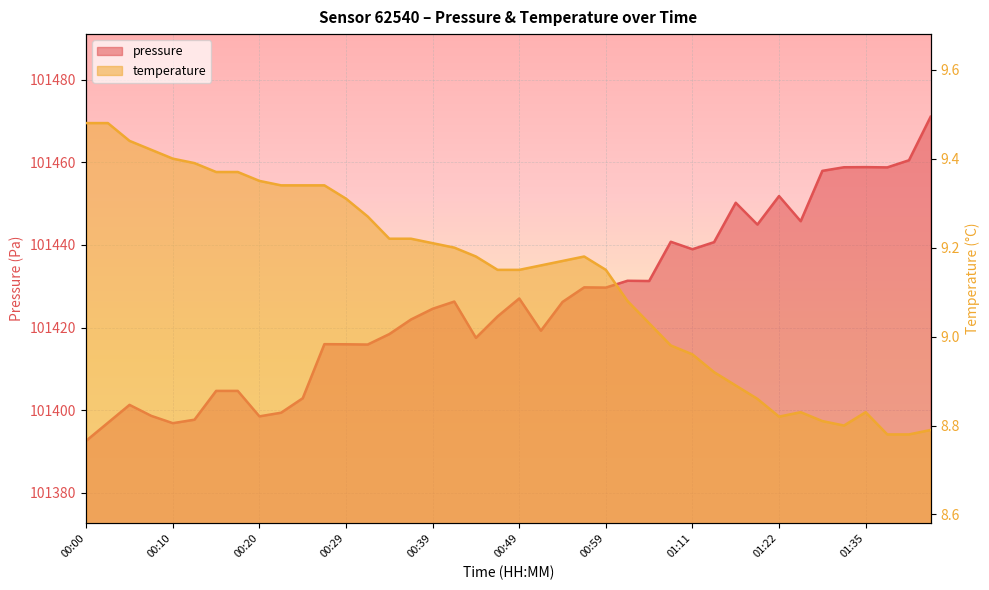

True or false: temperature and pressure cross at least once.

False